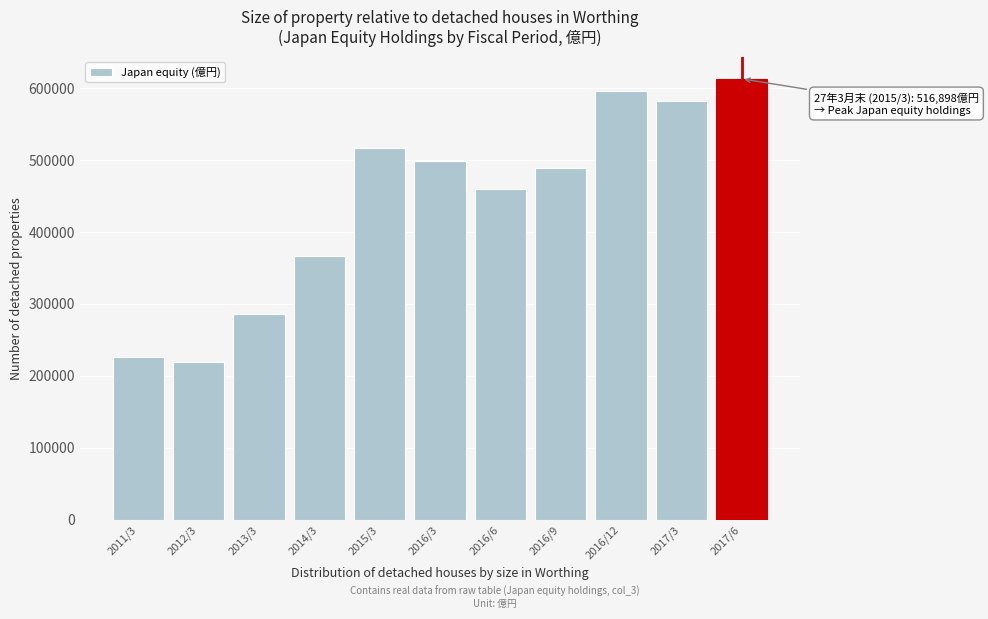

Reading right to left, transcribe all the data shown in this chart.

2017/6=612972.4	2017/3=582559.0	2016/12=596512.1	2016/9=489626.2	2016/6=459405.9	2016/3=498555.6	2015/3=516897.9	2014/3=367125.2	2013/3=286285.8	2012/3=219850.2	2011/3=226878.2